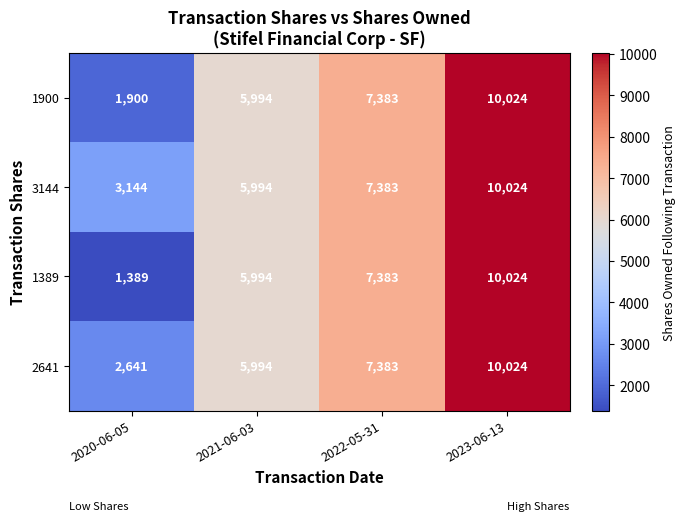

At how many categories does at least one series exceed 1720?

4